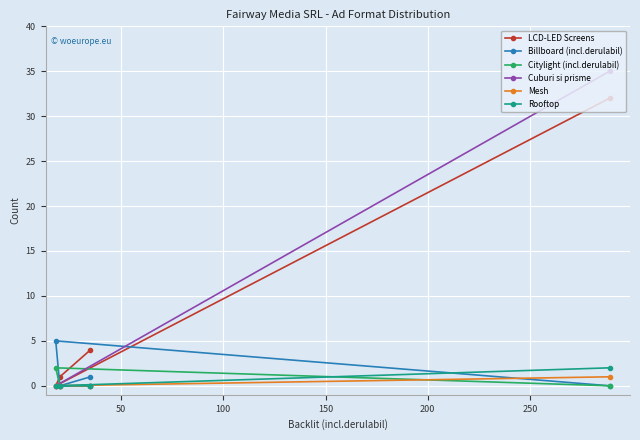

What is the greatest value displayed?

35